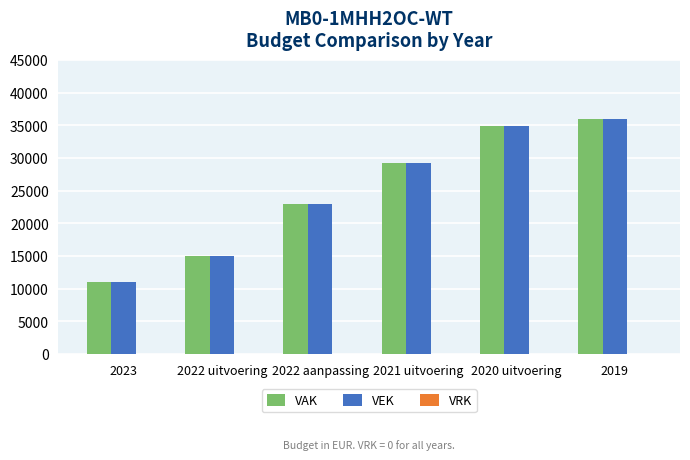

At which label is VEK closest to 23486?

2022 aanpassing